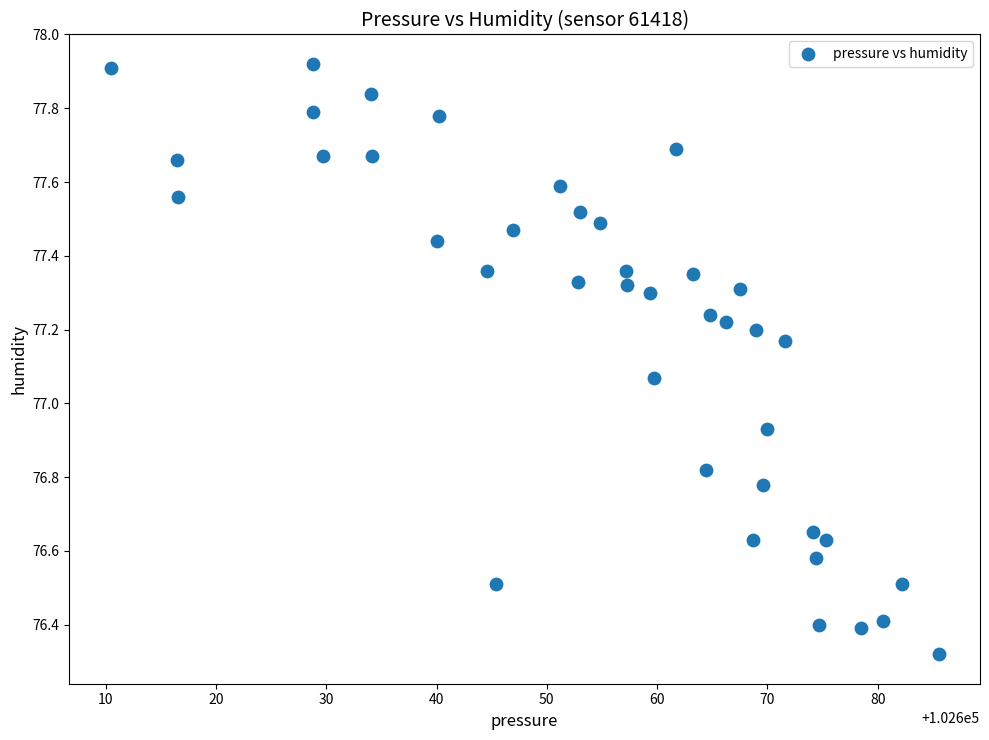

What is the range of Y values (max minus min)?

1.6